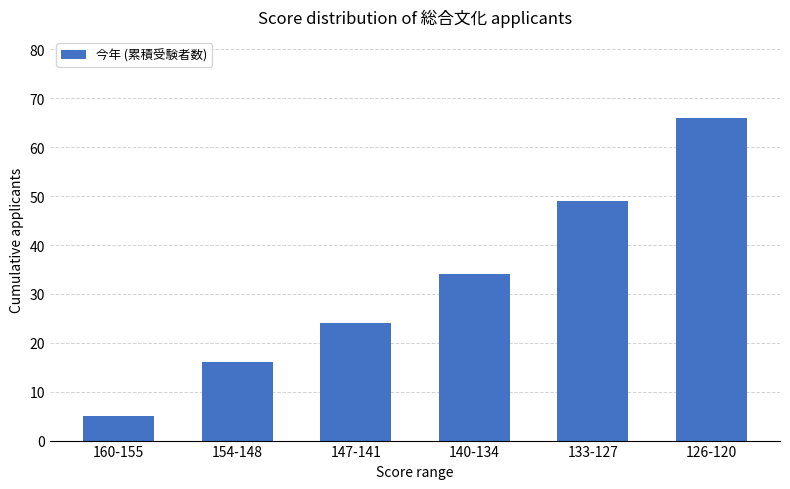

What is the smallest value displayed?

5